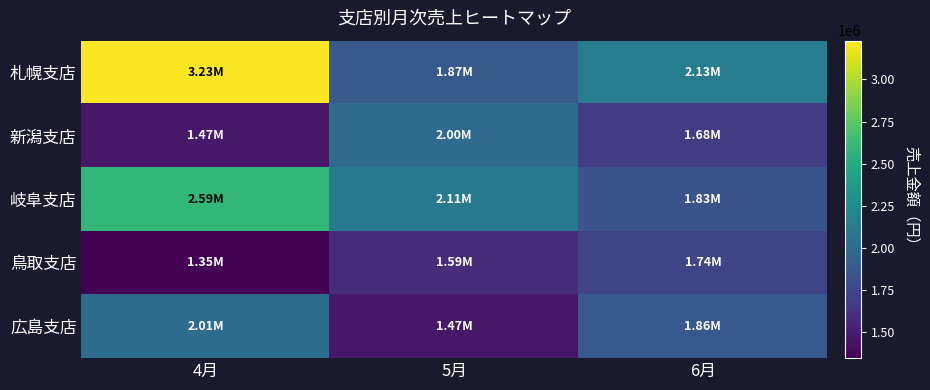

Reading left to right, what are all the values shown in this chart?

札幌支店: 4月=3230000	5月=1869000	6月=2135000
新潟支店: 4月=1472000	5月=2001000	6月=1679000
岐阜支店: 4月=2594000	5月=2109000	6月=1830000
鳥取支店: 4月=1346000	5月=1589000	6月=1735000
広島支店: 4月=2013000	5月=1468000	6月=1863000